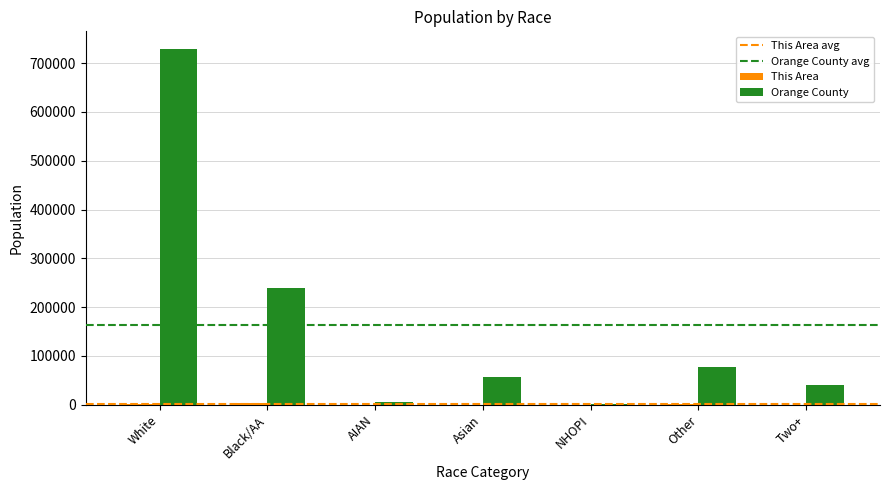

What is the average value of the Orange County series?

163708